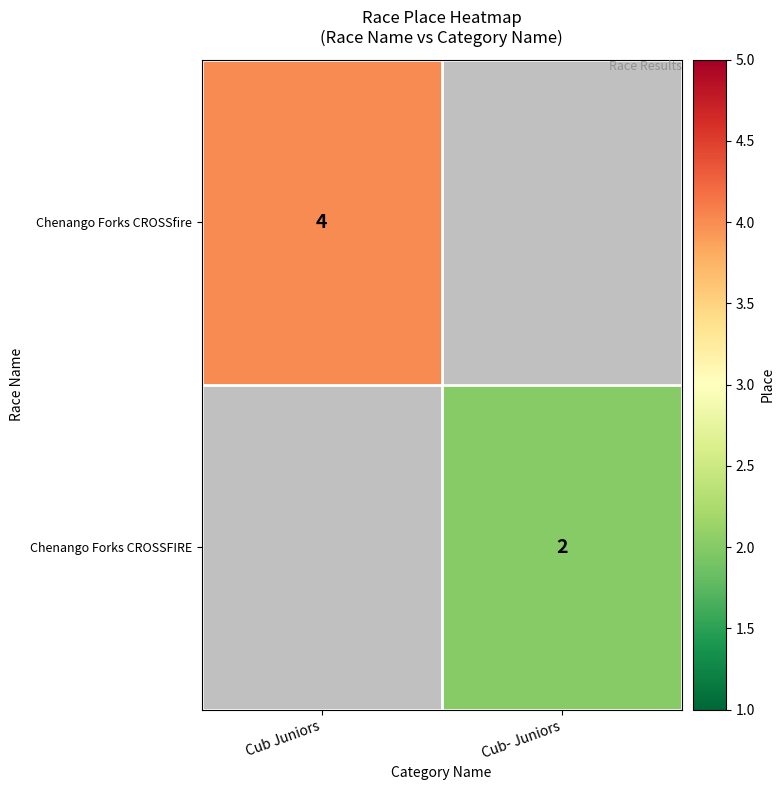

Is it true that Chenango Forks CROSSfire equals 6.9 at Cub Juniors?

False